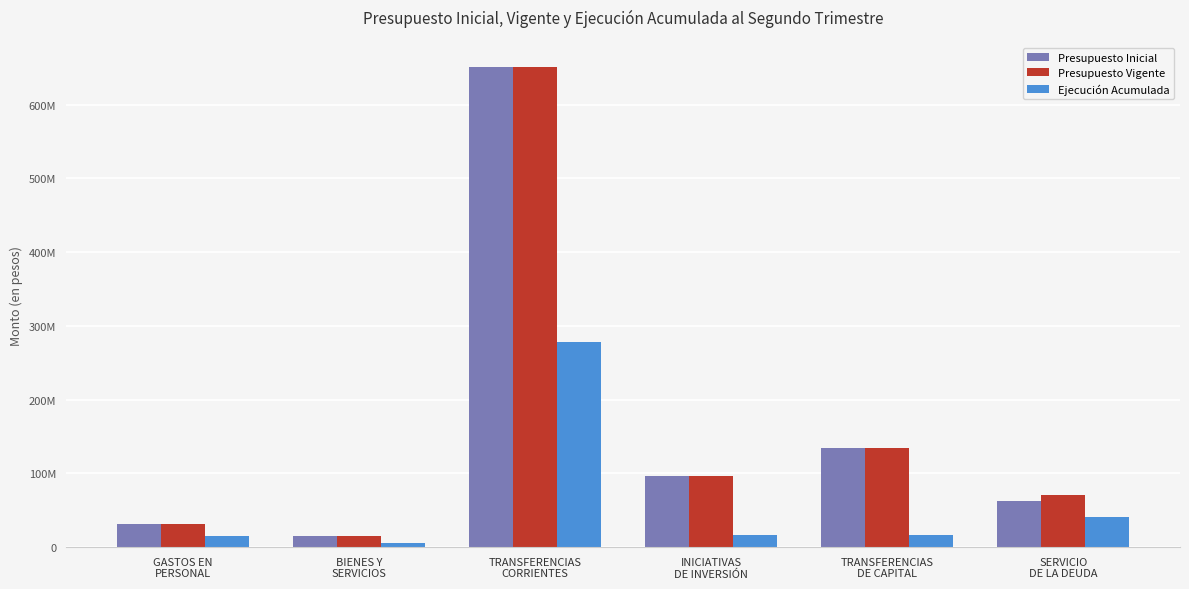

Rank the series by their maximum value, from highest to lowest.

Presupuesto Inicial, Presupuesto Vigente, Ejecución Acumulada